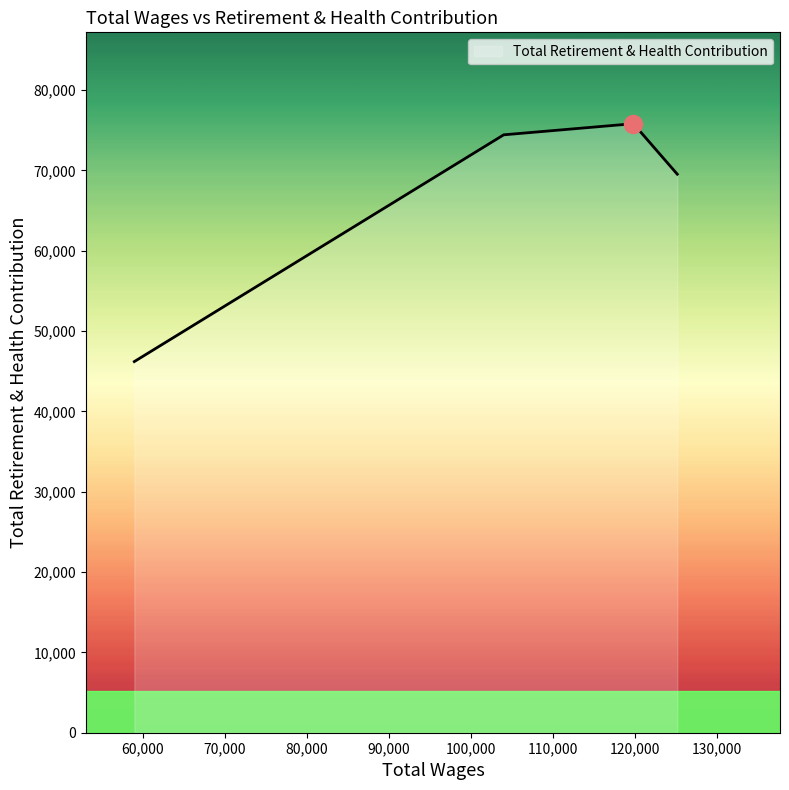

True or false: there are more than 0 points higher than both neighbors.

True